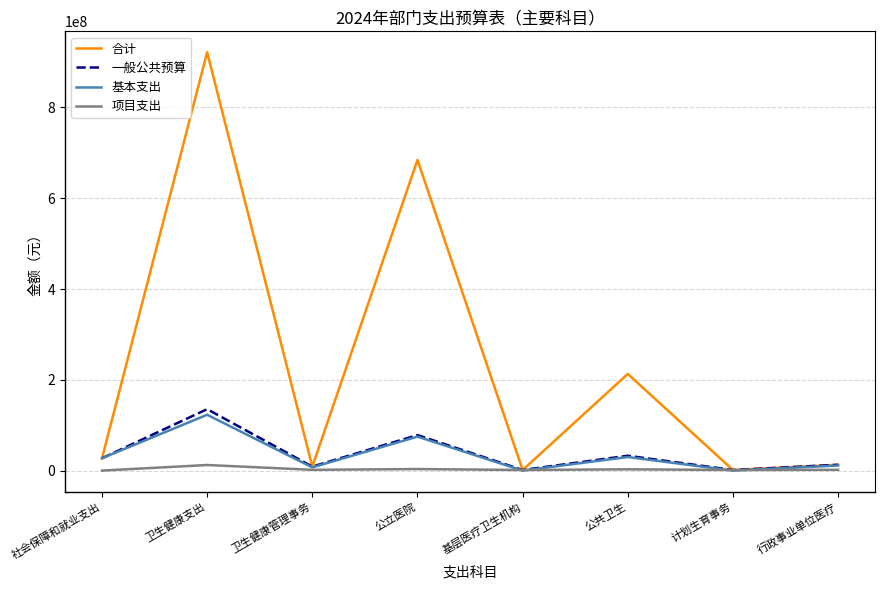

At which label is 一般公共预算 closest to 68327512?

公立医院